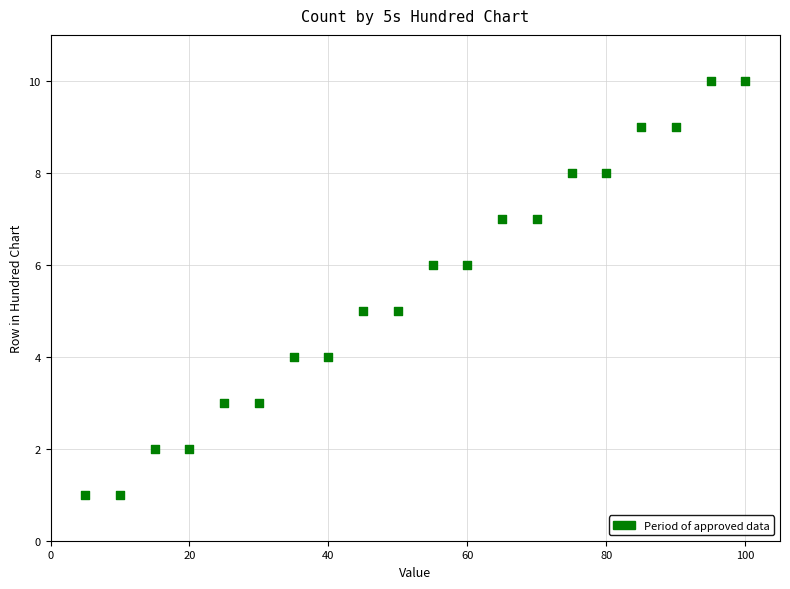

What is the range of X values (max minus min)?

95